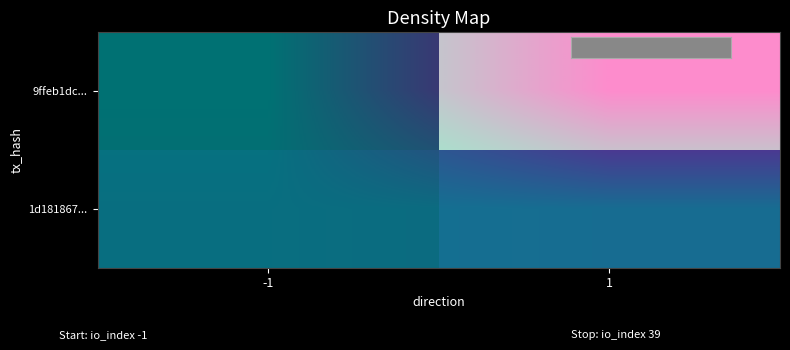

Which series has the largest range (max minus min)?

9ffeb1dc...